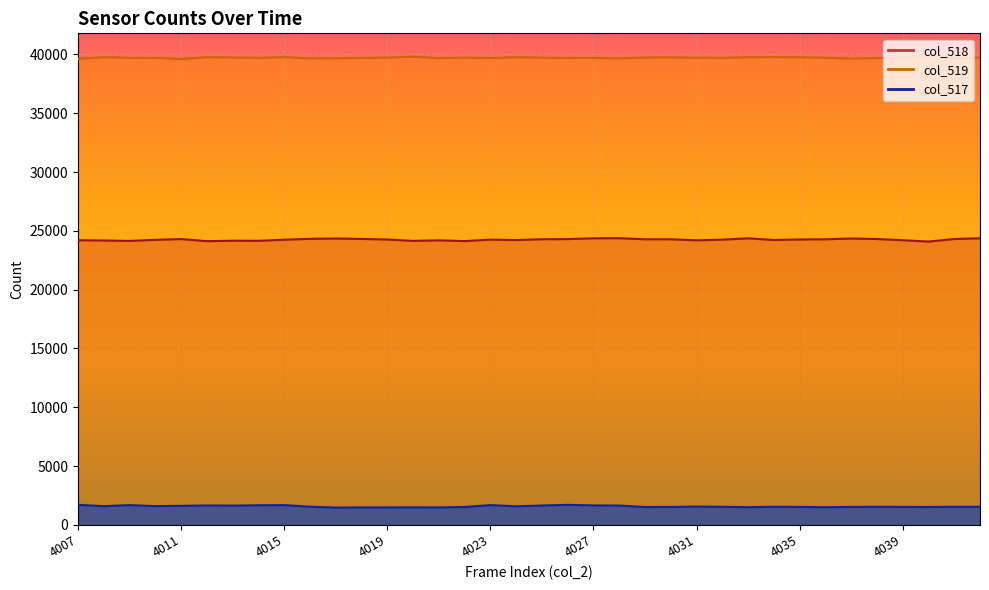

Reading left to right, list all the values displayed in this chart.

col_518: 4007=24203	4008=24180	4009=24146	4010=24236	4011=24303	4012=24123	4013=24161	4014=24153	4015=24246	4016=24323	4017=24350	4018=24314	4019=24263	4020=24149	4021=24193	4022=24129	4023=24254	4024=24217	4025=24286	4026=24299	4027=24365	4028=24376	4029=24285	4030=24283	4031=24197	4032=24252	4033=24365	4034=24224	4035=24265	4036=24283	4037=24348	4038=24306	4039=24205	4040=24088	4041=24307	4042=24365
col_519: 4007=39626	4008=39762	4009=39707	4010=39702	4011=39613	4012=39760	4013=39734	4014=39713	4015=39762	4016=39668	4017=39677	4018=39701	4019=39728	4020=39804	4021=39686	4022=39723	4023=39692	4024=39757	4025=39721	4026=39703	4027=39700	4028=39668	4029=39732	4030=39741	4031=39725	4032=39710	4033=39758	4034=39776	4035=39758	4036=39721	4037=39643	4038=39690	4039=39741	4040=39777	4041=39690	4042=39730
col_517: 4007=1706	4008=1593	4009=1682	4010=1597	4011=1619	4012=1652	4013=1640	4014=1669	4015=1683	4016=1544	4017=1470	4018=1484	4019=1485	4020=1493	4021=1485	4022=1522	4023=1683	4024=1580	4025=1649	4026=1704	4027=1656	4028=1644	4029=1518	4030=1524	4031=1558	4032=1540	4033=1502	4034=1542	4035=1528	4036=1502	4037=1528	4038=1539	4039=1531	4040=1518	4041=1540	4042=1539